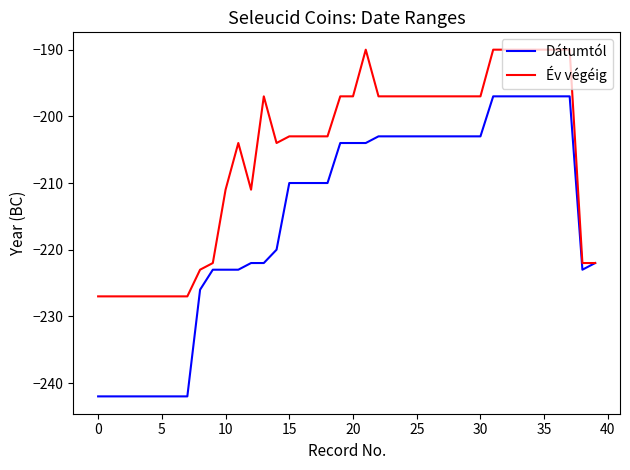

Which series has the largest total across all categories?

Év végéig